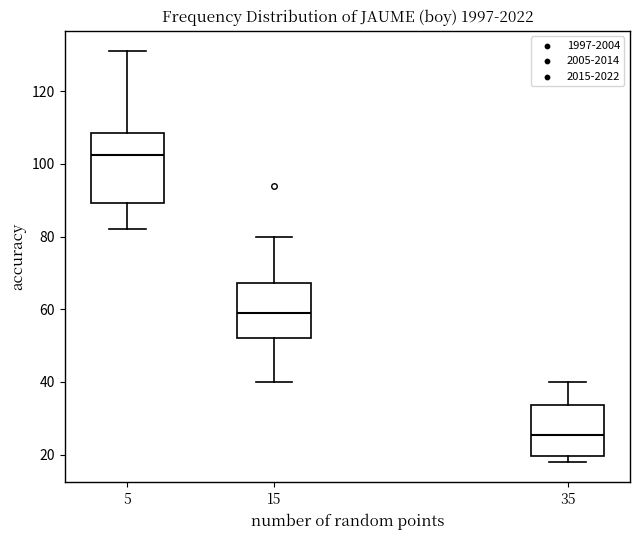

Reading left to right, read every box against the y-axis: the position of its median line, the range the box covers, and the ends of its whiskers. The values are not printed on the chart, so give them approximately, as read against the axis.

5: median 102, box 90 to 108, whiskers 82 to 132
15: median 60, box 52 to 68, whiskers 40 to 80
35: median 26, box 20 to 34, whiskers 18 to 40